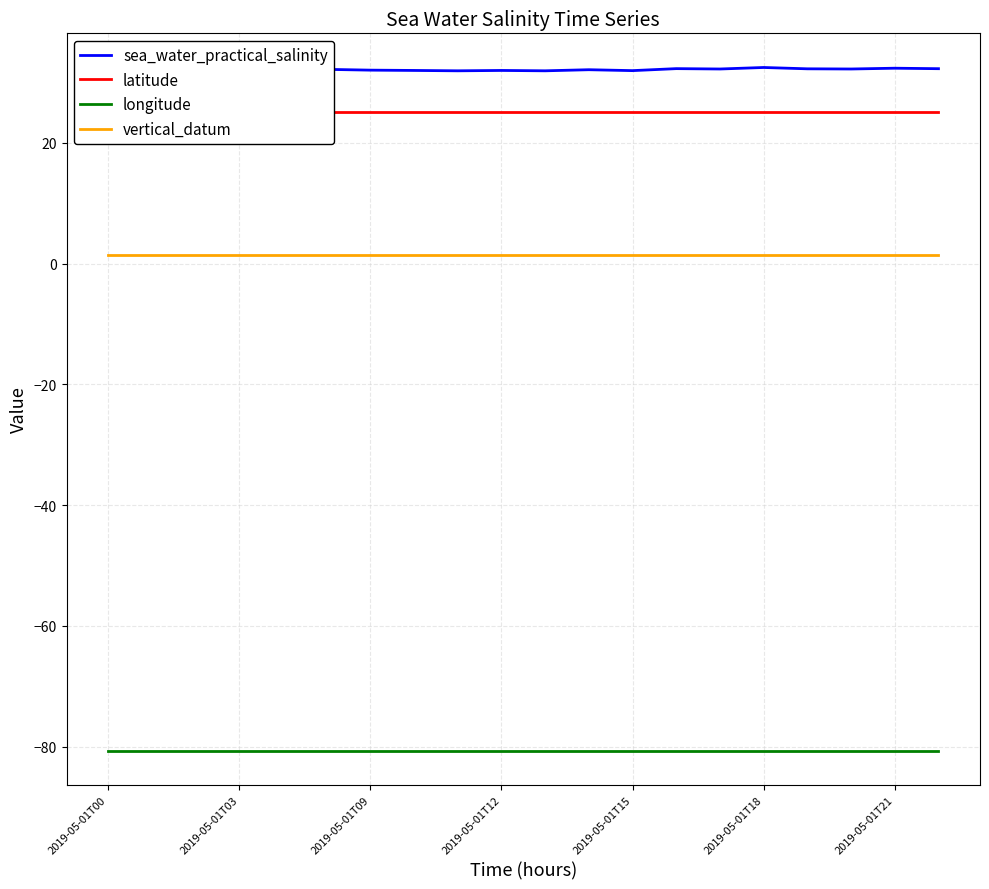

Which category has the lowest value in the vertical_datum series?

2019-05-01T00